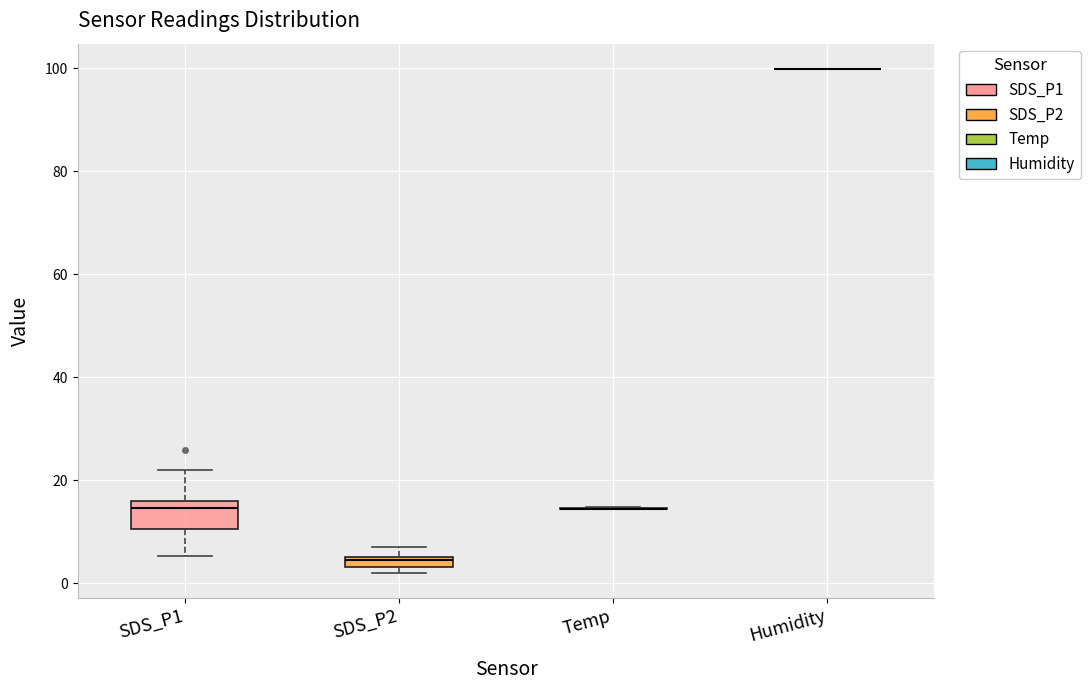

Which box is the tallest, from its lower edge to its upper edge?

SDS_P1